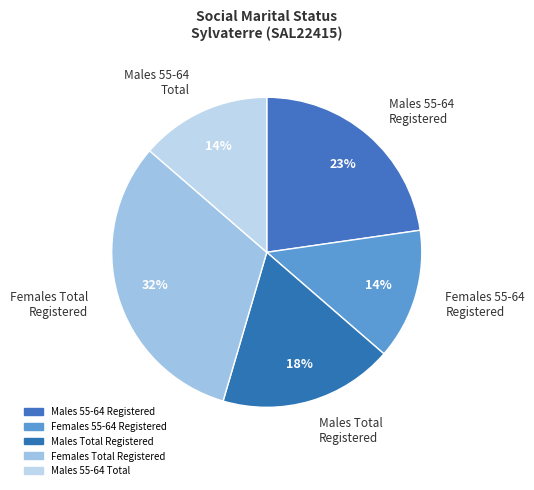

Combined, do Males 55-64 Total and Males 55-64 Registered account for over 50%?

No